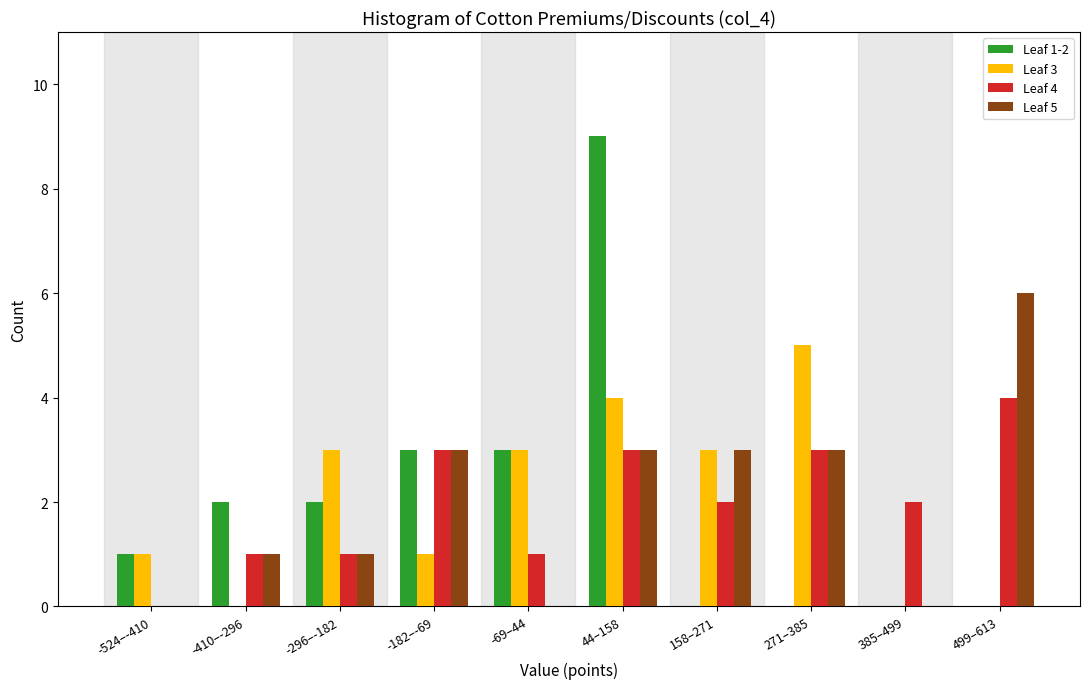

Which series changed the most between 271–385 and 385–499?

Leaf 3